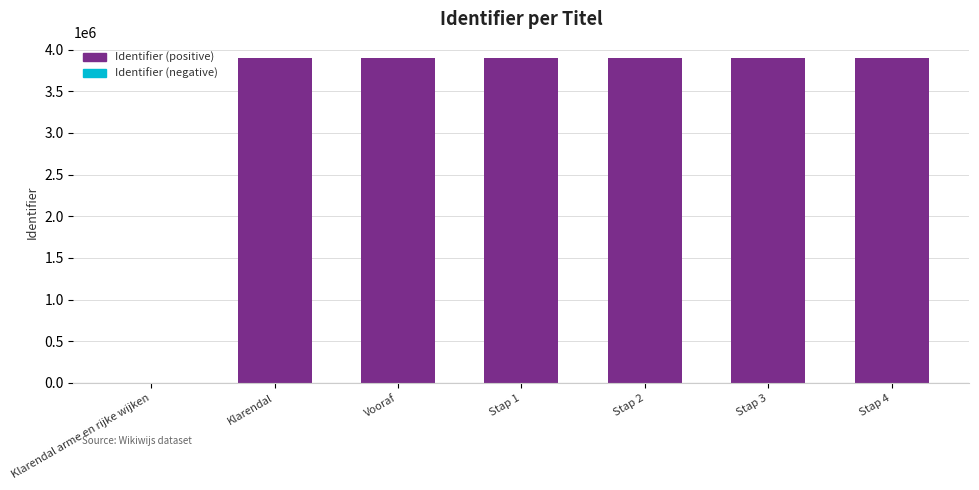

What is the change in value from Klarendal arme en rijke wijken to Vooraf?

+3900738